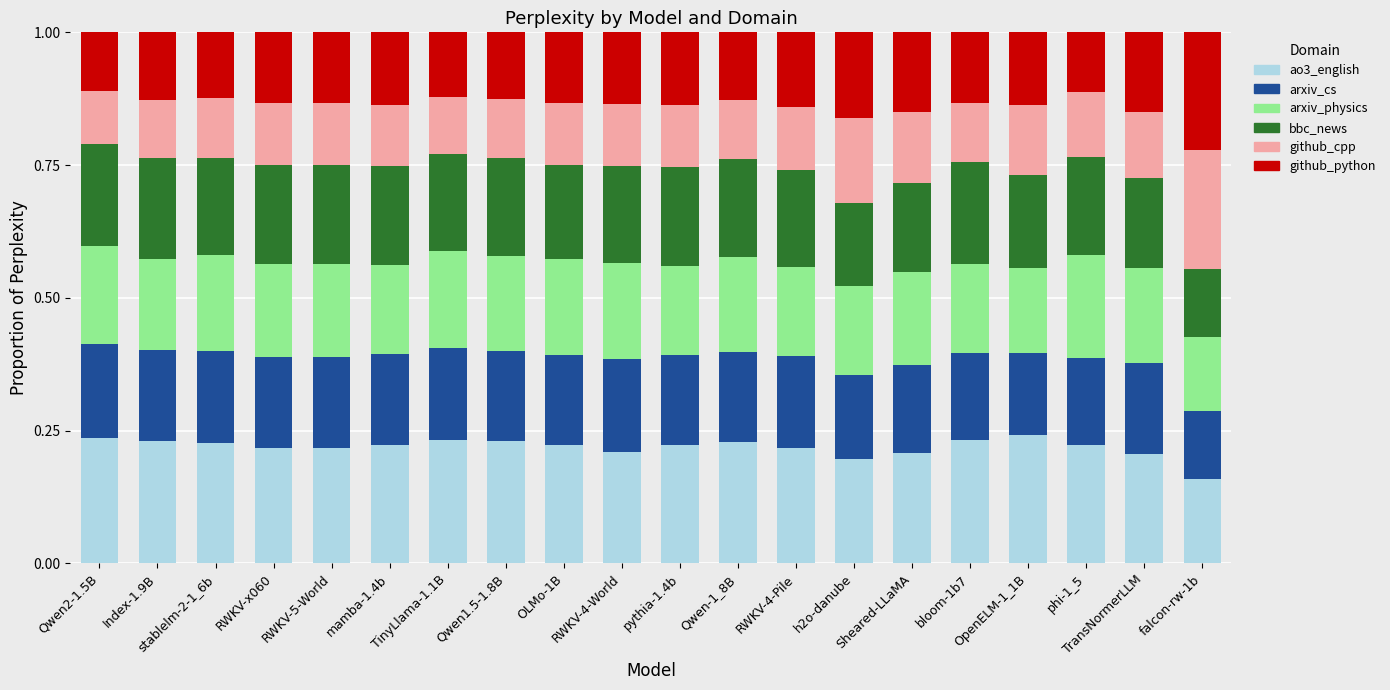

Count the ao3_english values in the range 0 to 1.

20